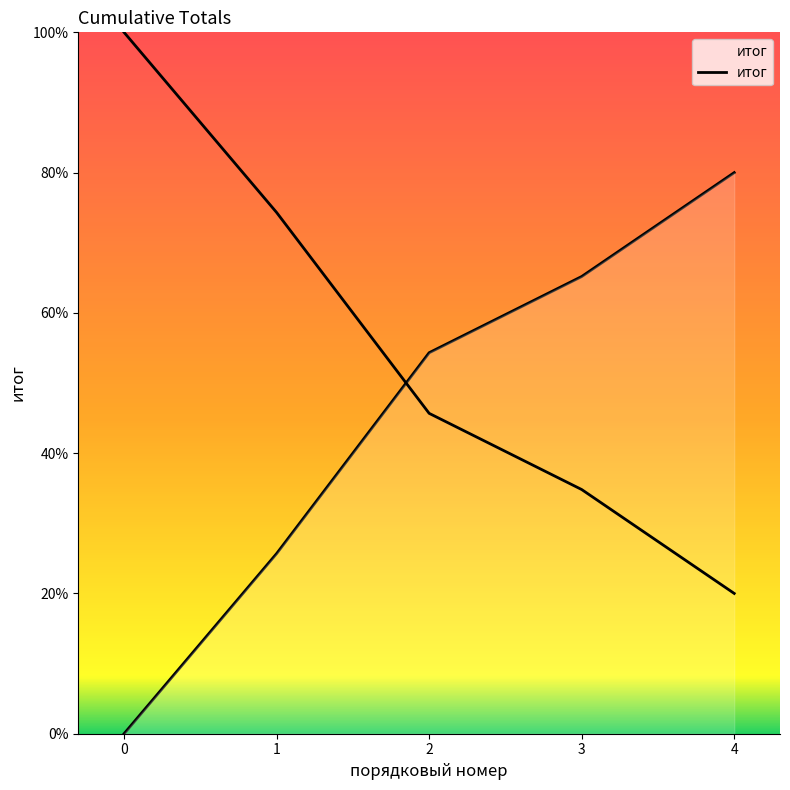

What is the difference between the values at 2 and 0?

54.3